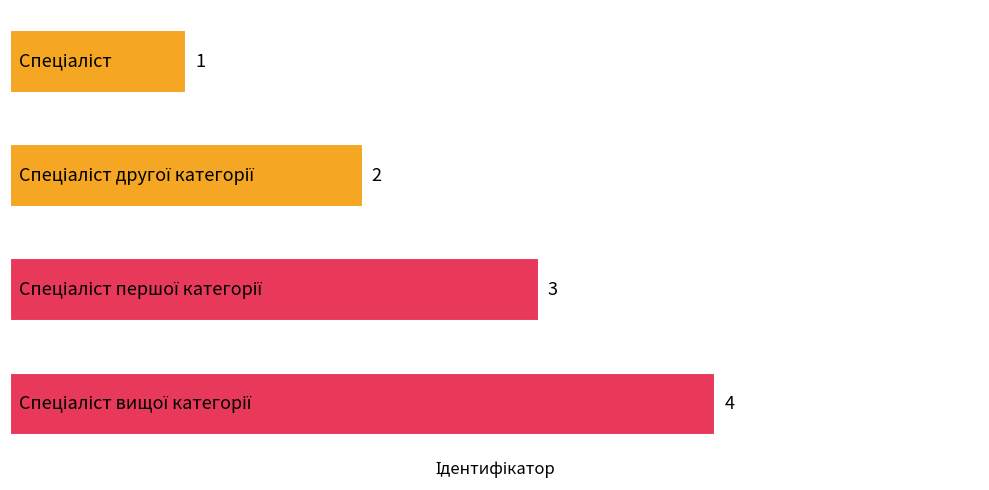

Count the values in the range 2 to 4.

3